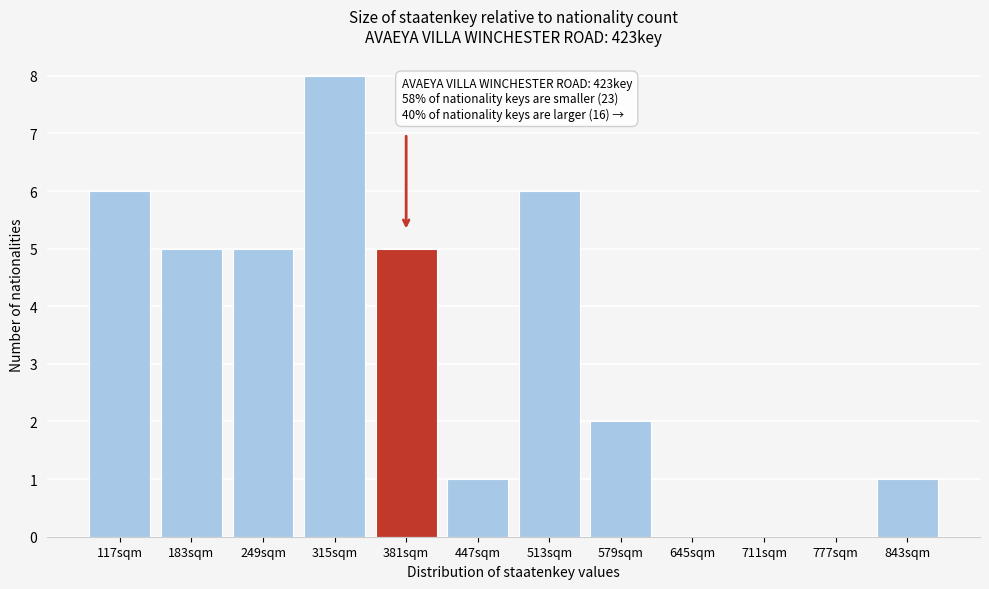

Reading left to right, transcribe all the data shown in this chart.

117sqm=6	183sqm=5	249sqm=5	315sqm=8	381sqm=5	447sqm=1	513sqm=6	579sqm=2	645sqm=0	711sqm=0	777sqm=0	843sqm=1